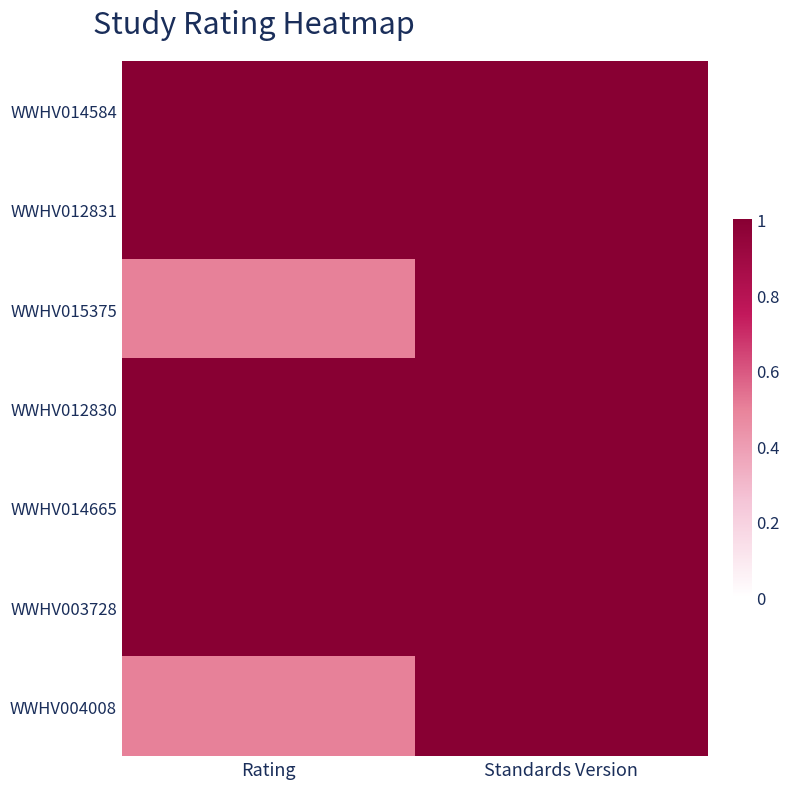

Rank the series by their maximum value, from lowest to highest.

WWHV014584, WWHV012831, WWHV015375, WWHV012830, WWHV014665, WWHV003728, WWHV004008